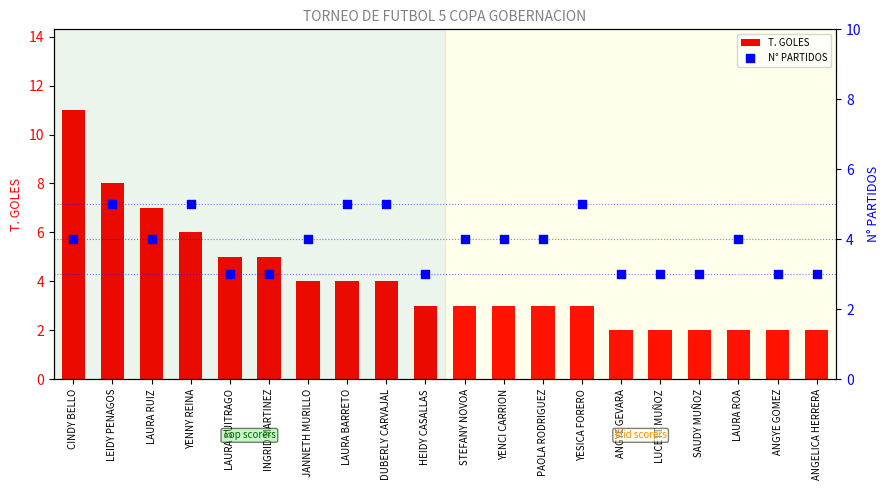

Which series reaches the maximum Y coordinate?

T. GOLES